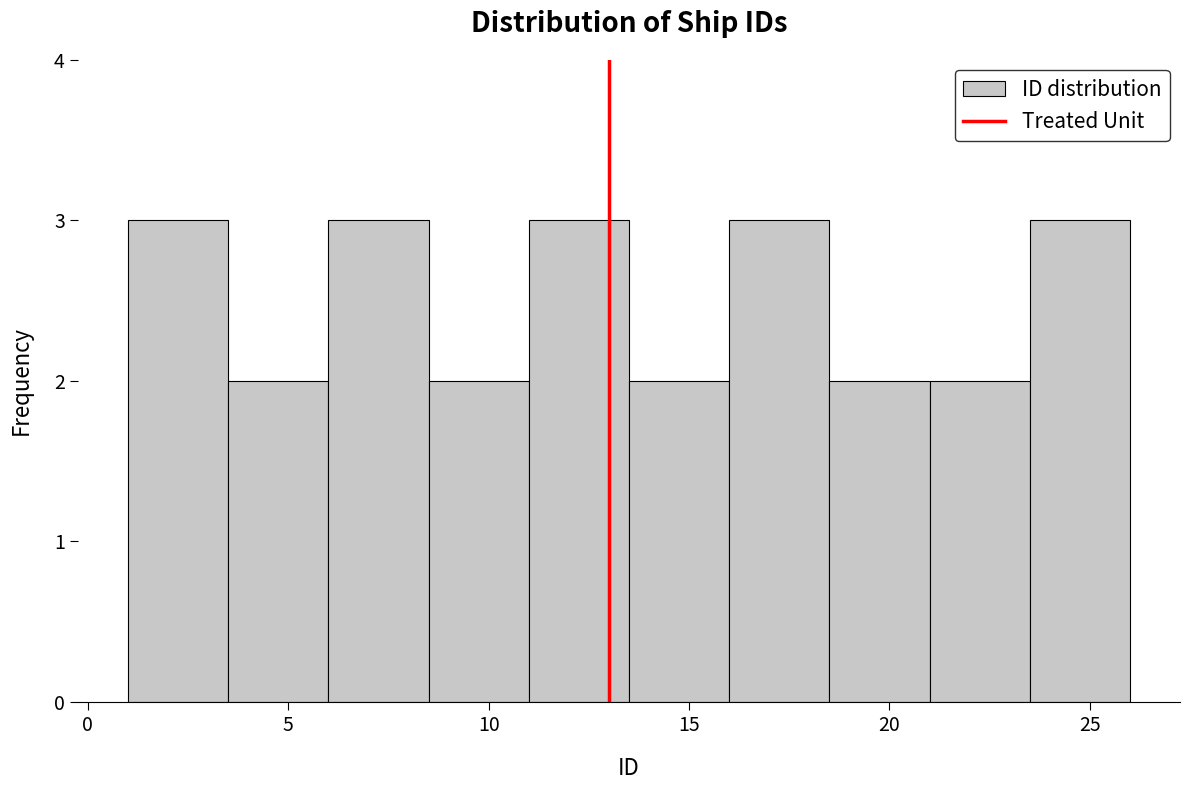

Reading left to right, list every bar in this chart as the range it spans on the x-axis followed by its height. The values are not printed on the chart, so give them approximately, as read against the axis.

1.0 to 3.5: 3
3.5 to 6.0: 2
6.0 to 8.5: 3
8.5 to 11.0: 2
11.0 to 13.5: 3
13.5 to 16.0: 2
16.0 to 18.5: 3
18.5 to 21.0: 2
21.0 to 23.5: 2
23.5 to 26.0: 3